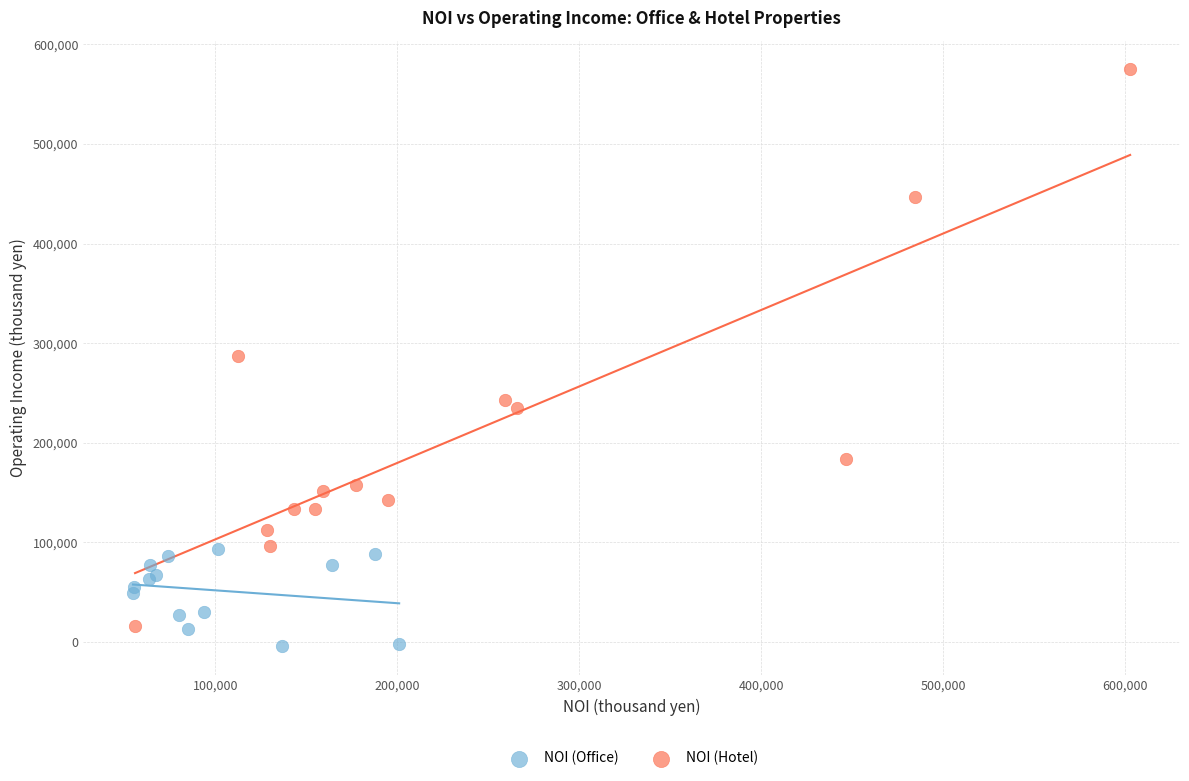

Which series reaches the maximum Y coordinate?

NOI (Hotel)